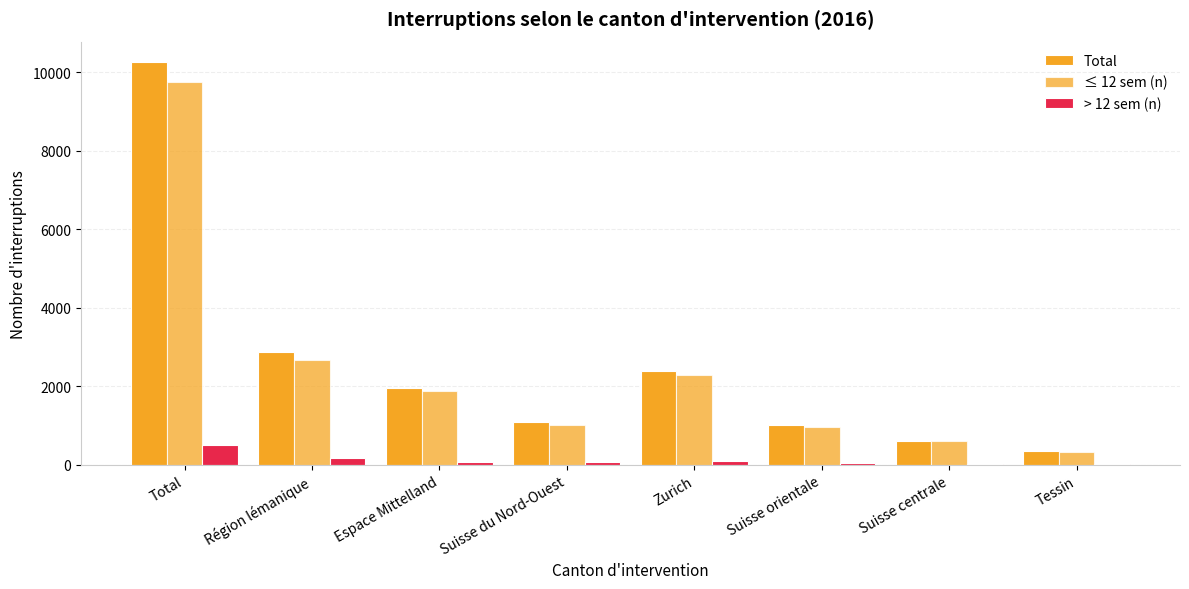

What is the greatest value displayed?

10273